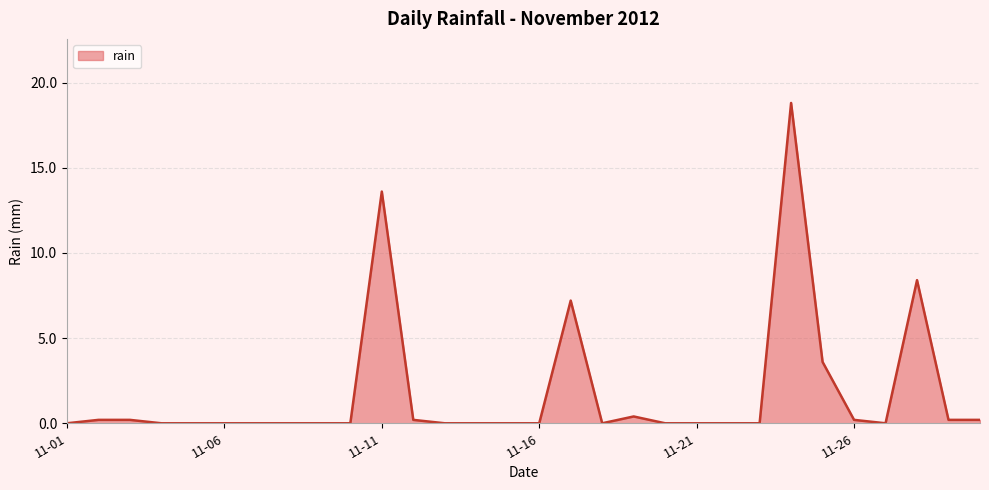

What is the difference between the maximum and minimum values?

18.8